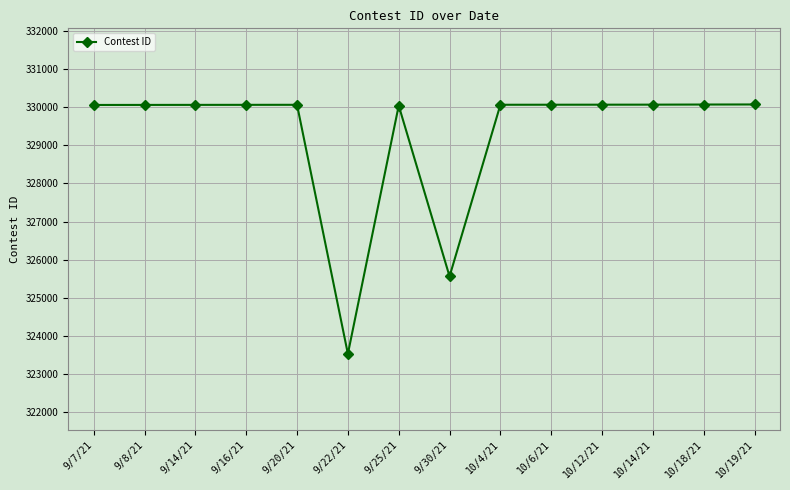

Between 9/22/21 and 9/16/21, which is larger?

9/16/21